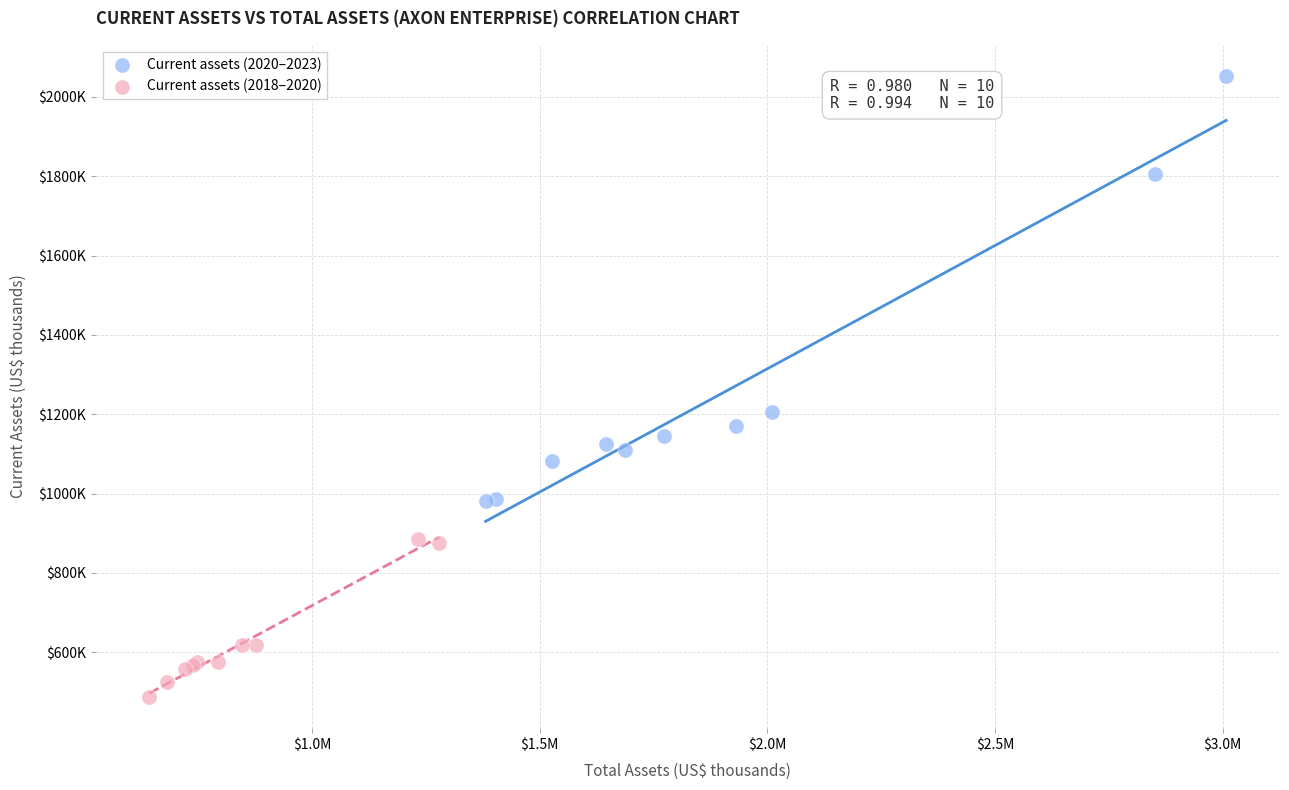

What are all the series names shown in the legend?

Current assets (2020–2023), Current assets (2018–2020)